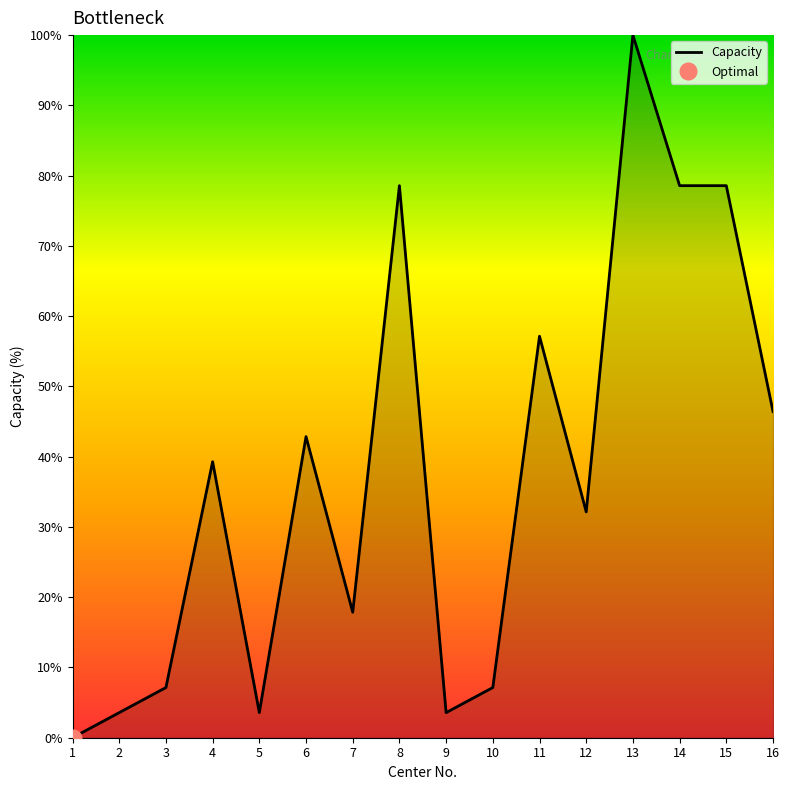

How many points are higher than both their immediate neighbors (excluding endpoints)?

5